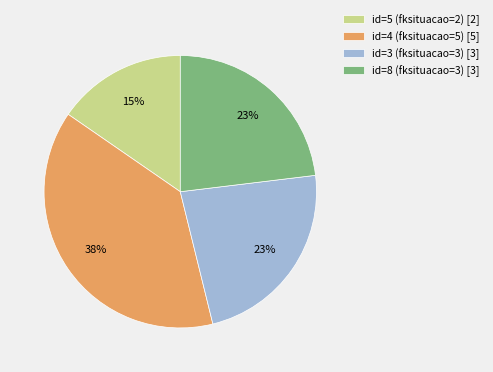

Do id=5 (fksituacao=2) [2] and id=8 (fksituacao=3) [3] together represent more than half of the pie?

No